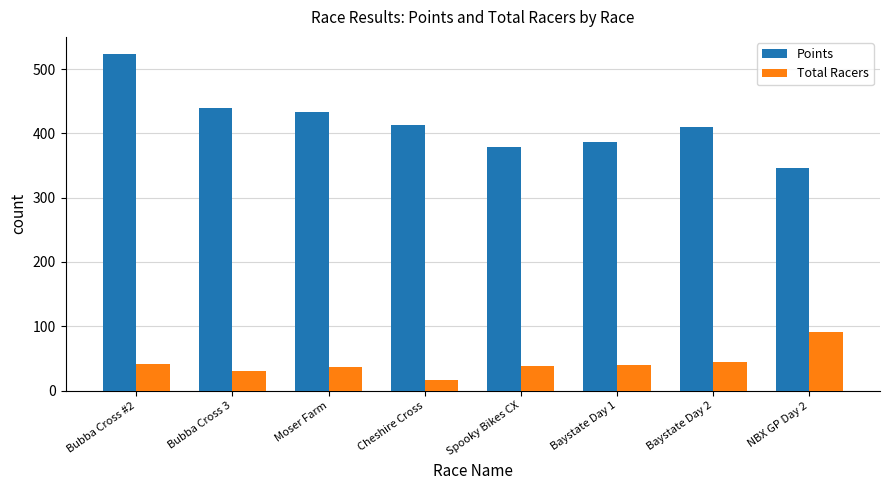

Is the value of Total Racers at Cheshire Cross greater than the value of Points at Cheshire Cross?

No